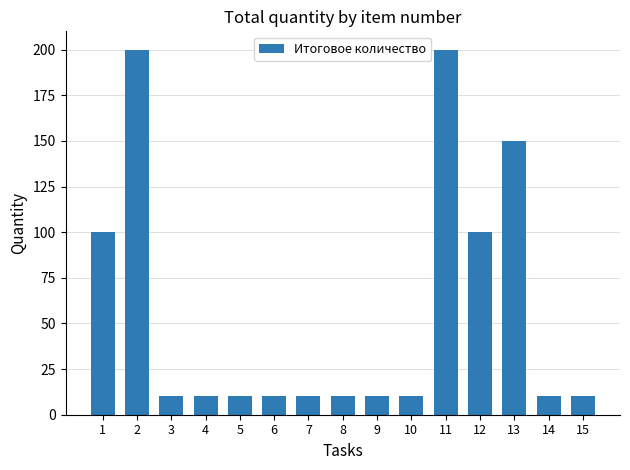

What is the greatest value displayed?

200